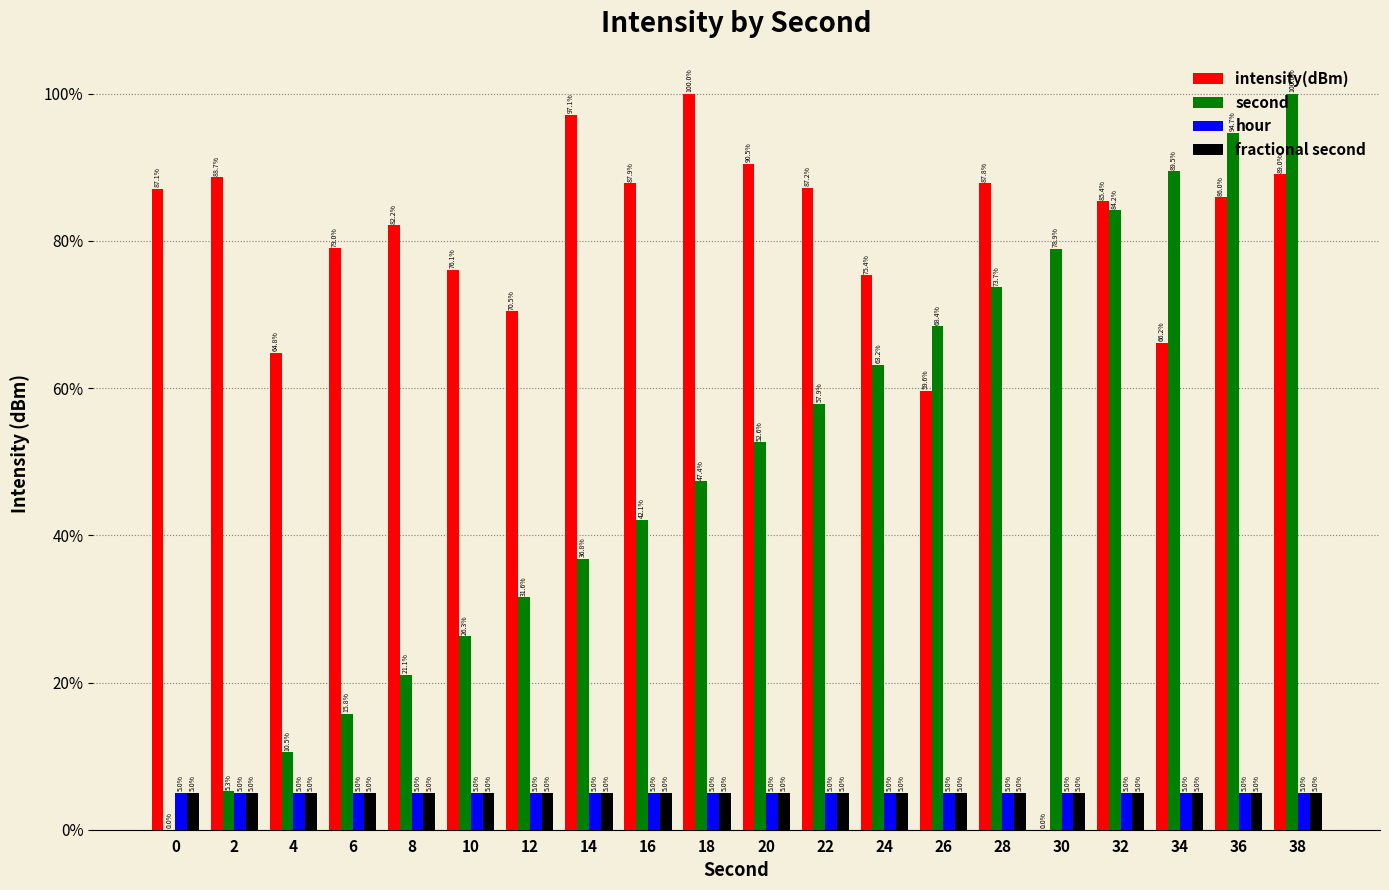

Which series has the largest range (max minus min)?

intensity(dBm)